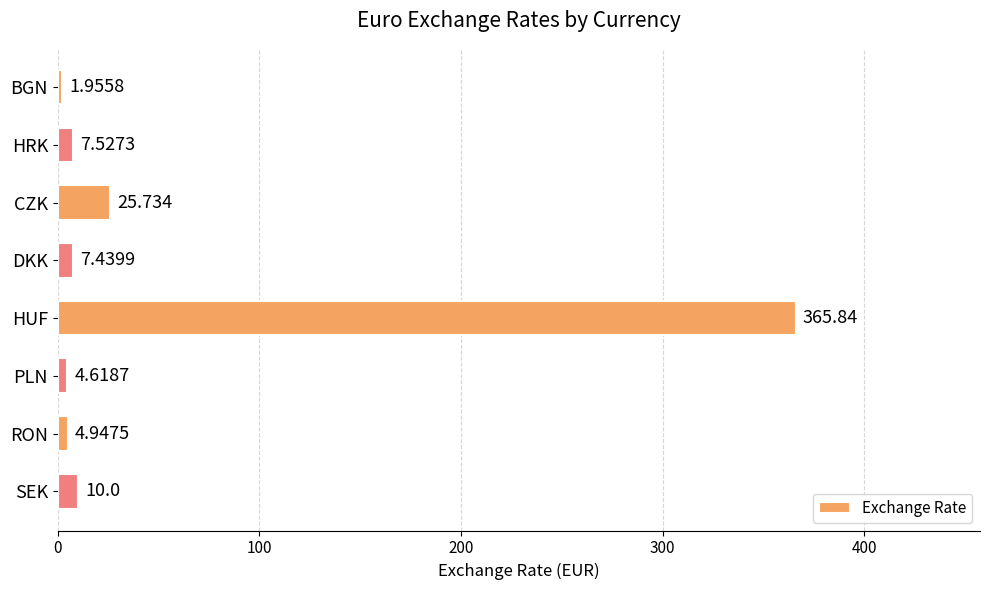

List the labels in order of value, largest first.

HUF, CZK, SEK, HRK, DKK, RON, PLN, BGN